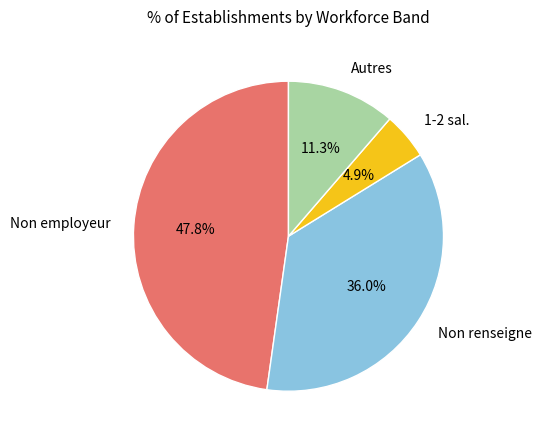

Between 1-2 sal. and Non employeur, which is larger?

Non employeur